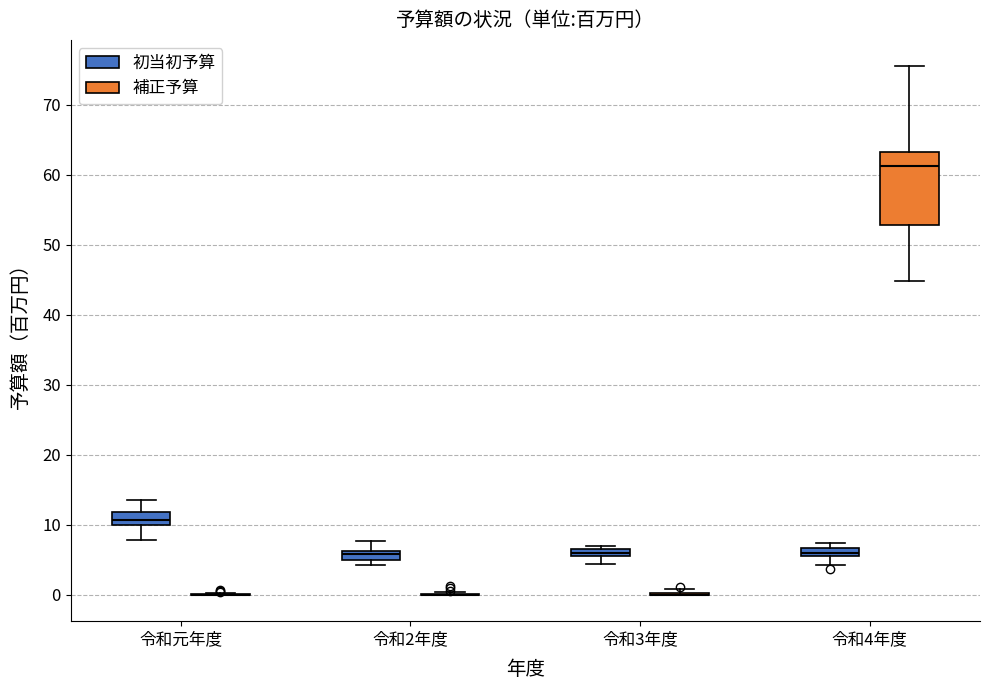

Comparing the boxes themselves (not the whiskers), which one is the tallest?

令和4年度 (補正予算)